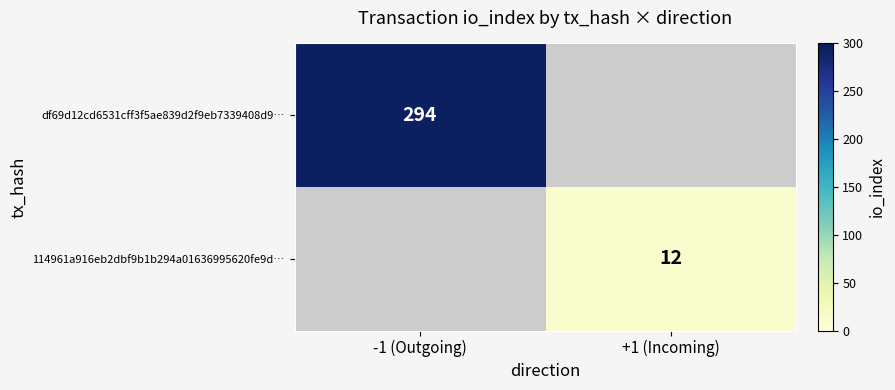

True or false: 114961a916eb2dbf9b1b294a01636995620fe9d… has a value of 3 at +1 (Incoming).

False